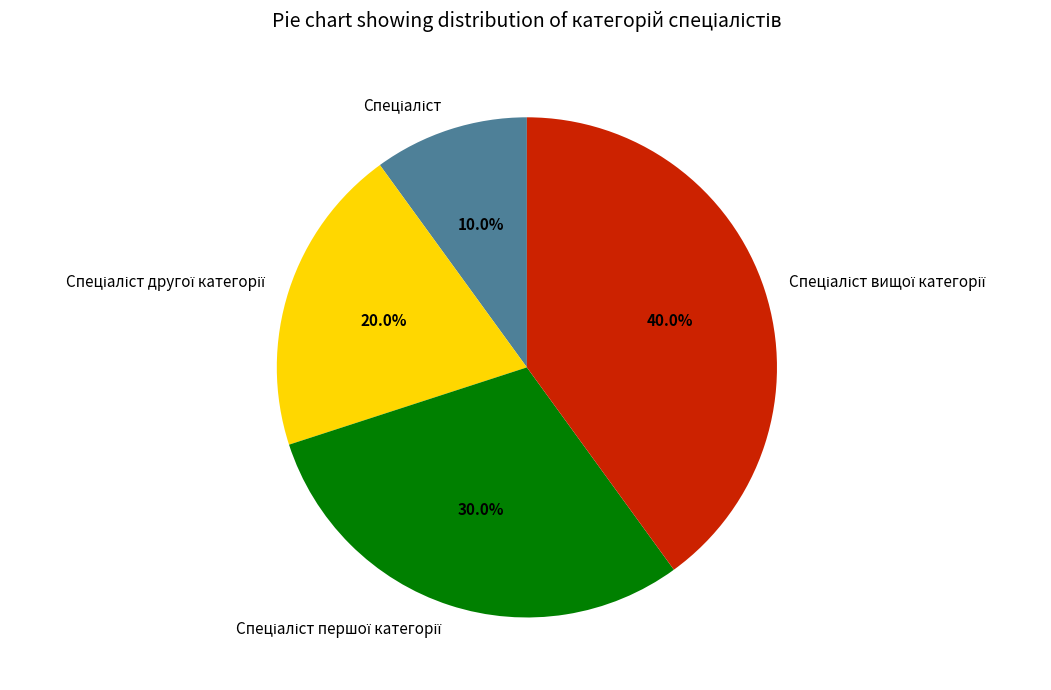

Is there any slice that represents more than half of the pie?

No